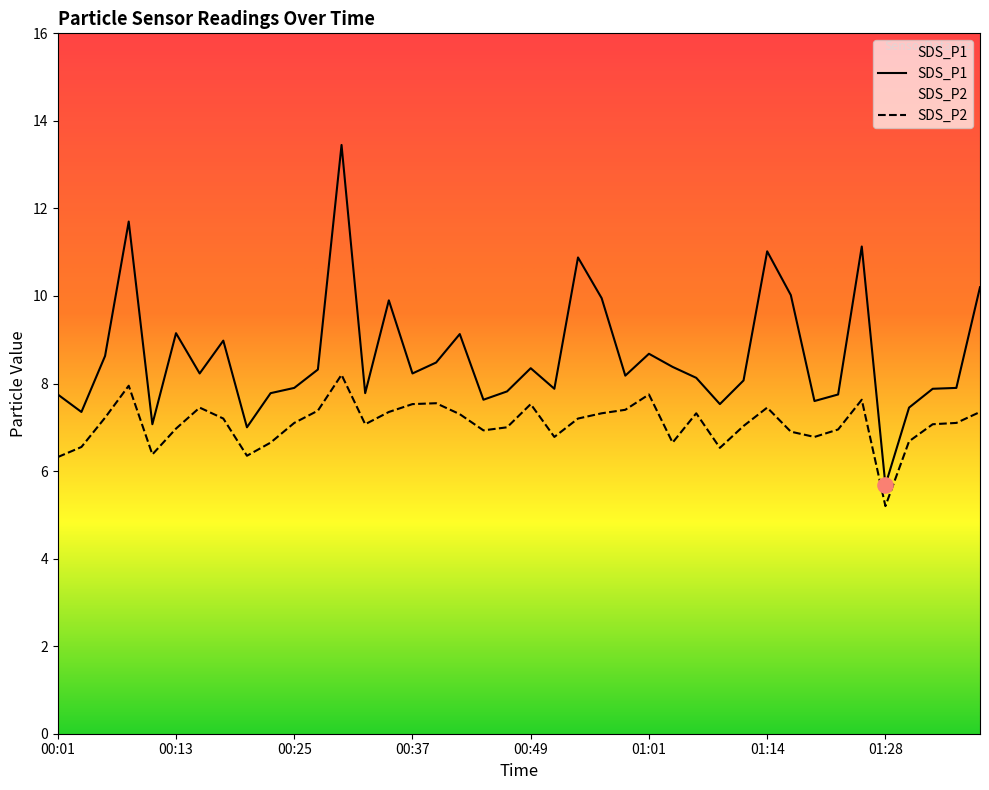

Which series has the largest total across all categories?

SDS_P1